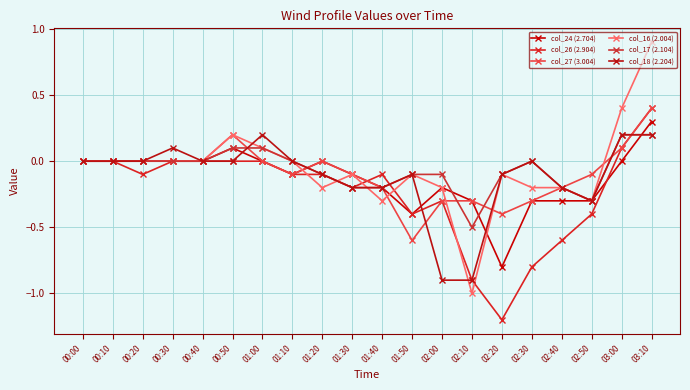

True or false: col_18 (2.204) has a value of 0.5 at 01:10.

False